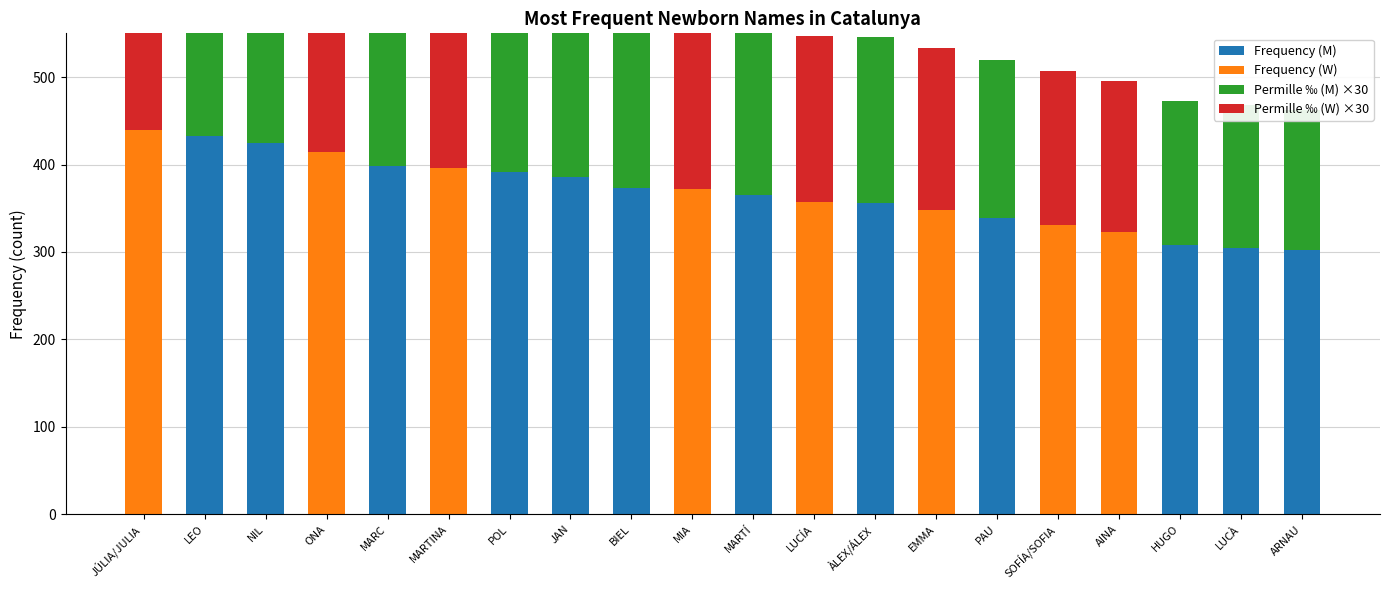

Which category has the highest value in the Frequency (M) series?

LEO